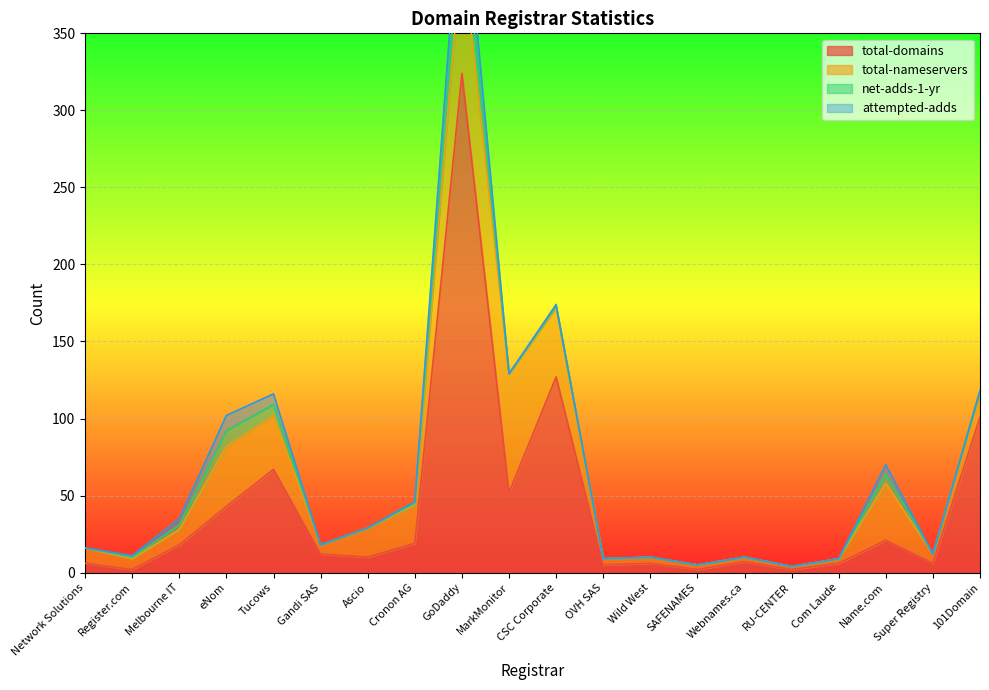

What are all the series names shown in the legend?

total-domains, total-nameservers, net-adds-1-yr, attempted-adds